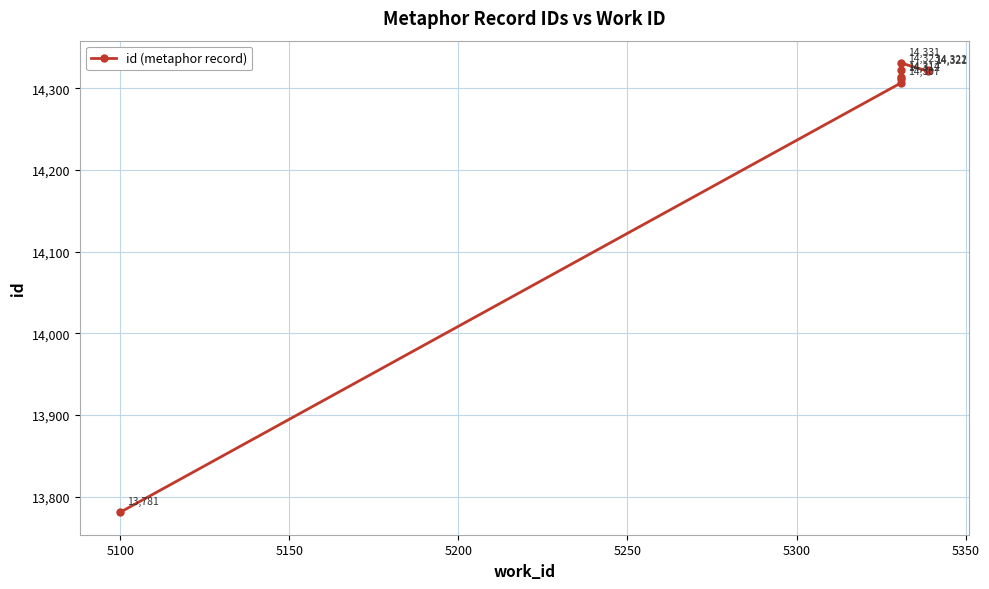

How many points are lower than both their immediate neighbors (excluding endpoints)?

1